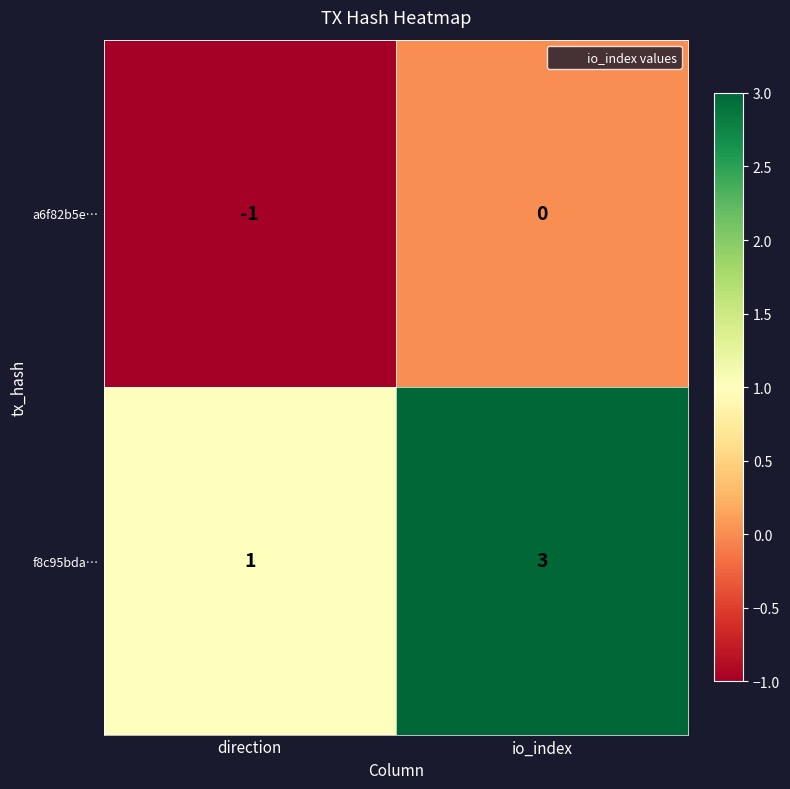

Which series changed the most between direction and io_index?

f8c95bda…